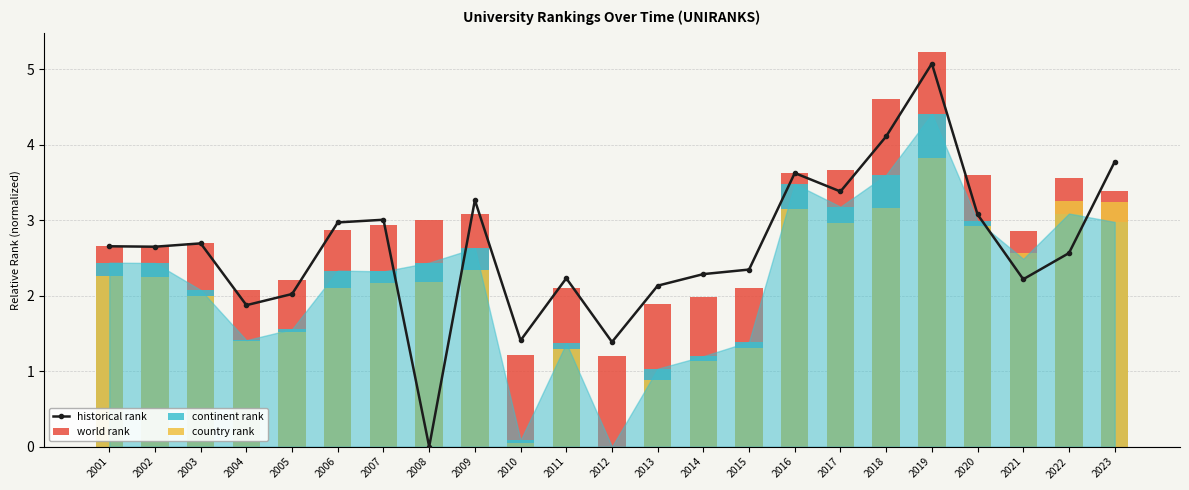

True or false: historical rank has a value of 4.1 at 2018.

True